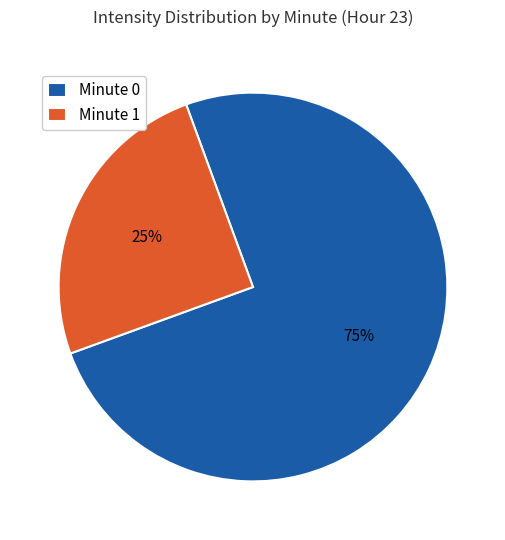

Combined, do Minute 0 and Minute 1 account for over 50%?

Yes